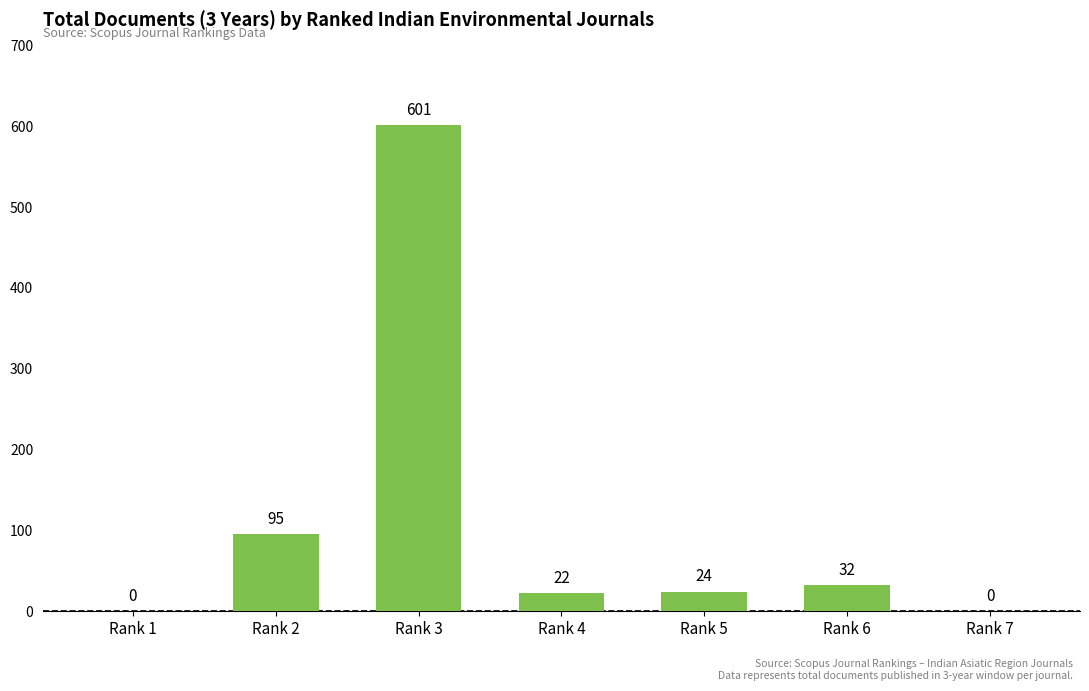

Reading left to right, transcribe all the data shown in this chart.

Rank 1=0	Rank 2=95	Rank 3=601	Rank 4=22	Rank 5=24	Rank 6=32	Rank 7=0